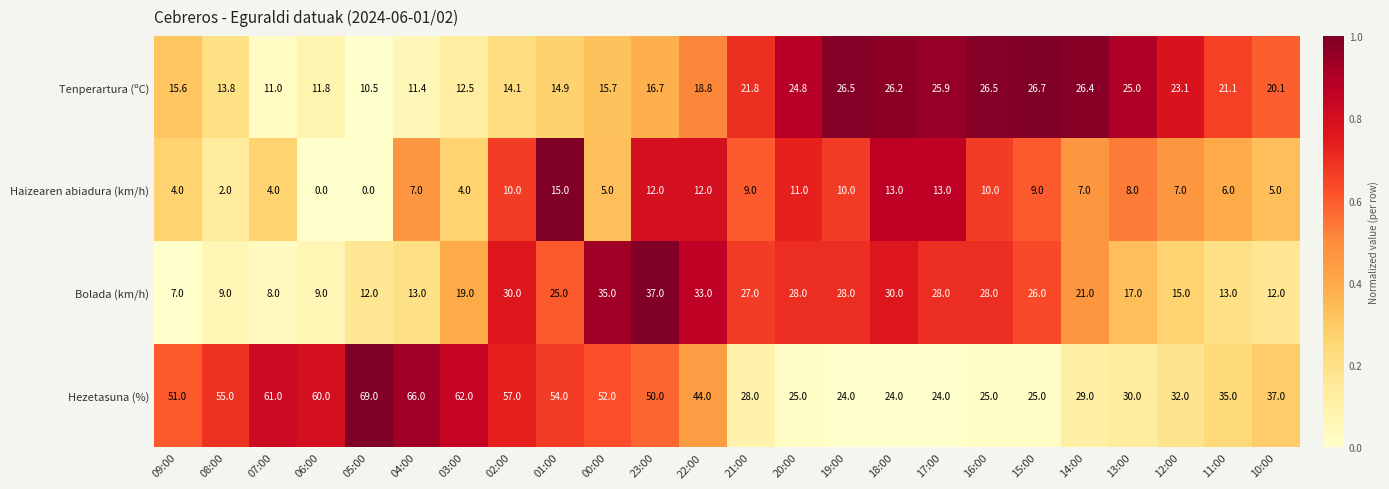

The value of Haizearen abiadura (km/h) at 15:00 is 9.0. True or false?

True